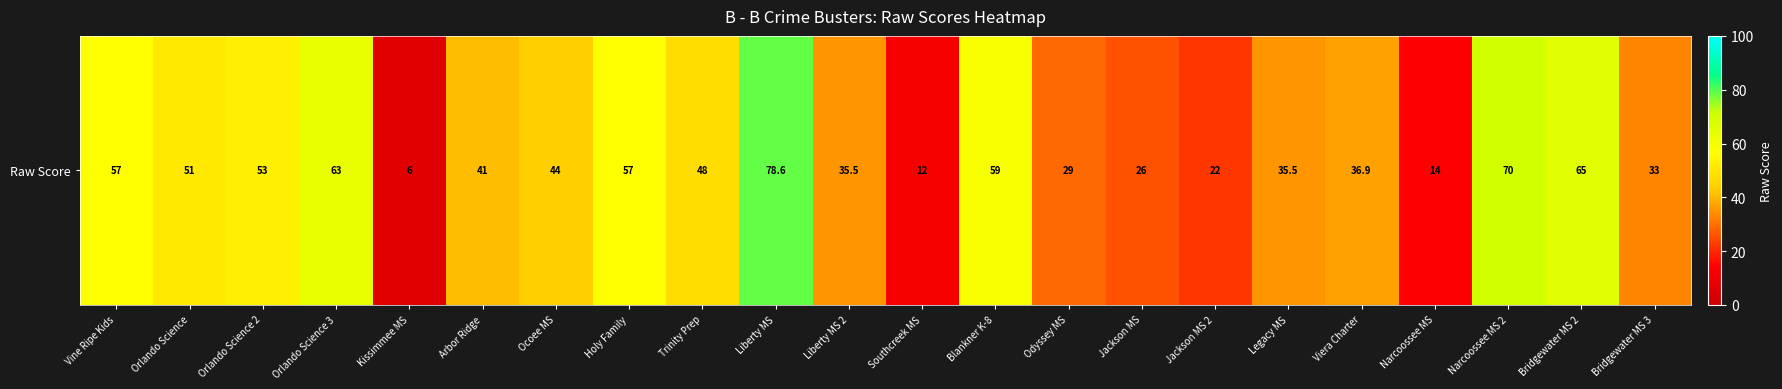

What is the difference between the values at Kissimmee MS and Bridgewater MS 2?

59.0